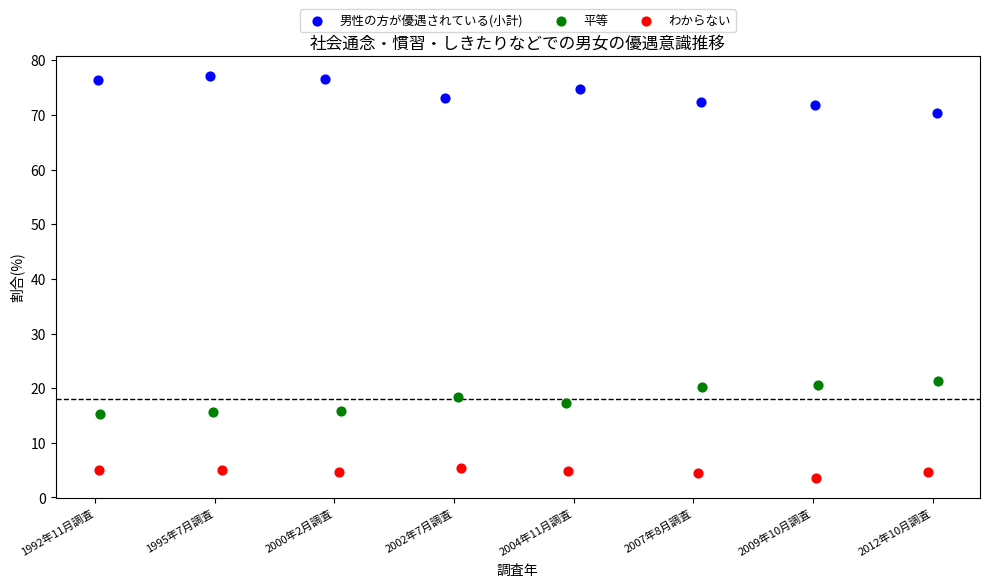

What are all the series names shown in the legend?

男性の方が優遇されている(小計), 平等, わからない